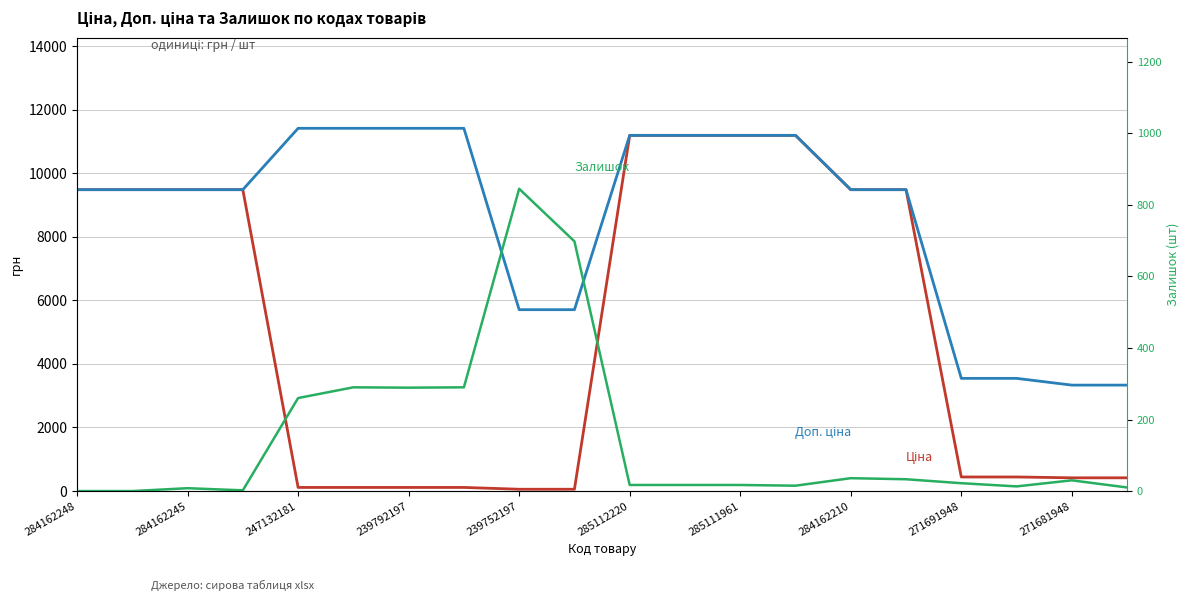

What is the total value across all series at 271691948?

4010.1